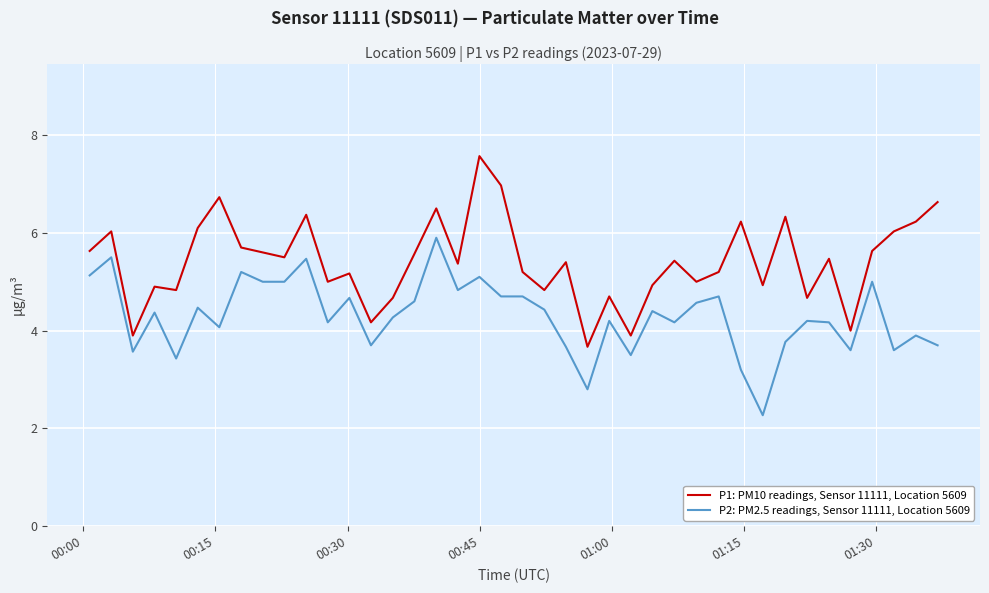

Reading right to left, transcribe all the data shown in this chart.

P1: PM10 readings, Sensor 11111, Location 5609: 6.6	6.2	6.0	5.6	4.0	5.5	4.7	6.3	4.9	6.2	5.2	5.0	5.4	4.9	3.9	4.7	3.7	5.4	4.8	5.2	7.0	7.6	5.4	6.5	5.6	4.7	4.2	5.2	5.0	6.4	5.5	5.6	5.7	6.7	6.1	4.8	4.9	3.9	6.0	5.6
P2: PM2.5 readings, Sensor 11111, Location 5609: 3.7	3.9	3.6	5.0	3.6	4.2	4.2	3.8	2.3	3.2	4.7	4.6	4.2	4.4	3.5	4.2	2.8	3.7	4.4	4.7	4.7	5.1	4.8	5.9	4.6	4.3	3.7	4.7	4.2	5.5	5.0	5.0	5.2	4.1	4.5	3.4	4.4	3.6	5.5	5.1